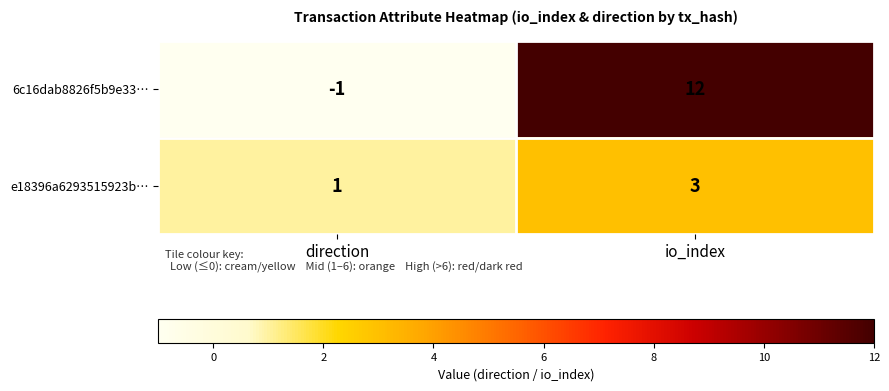

At how many categories does at least one series exceed 8?

1